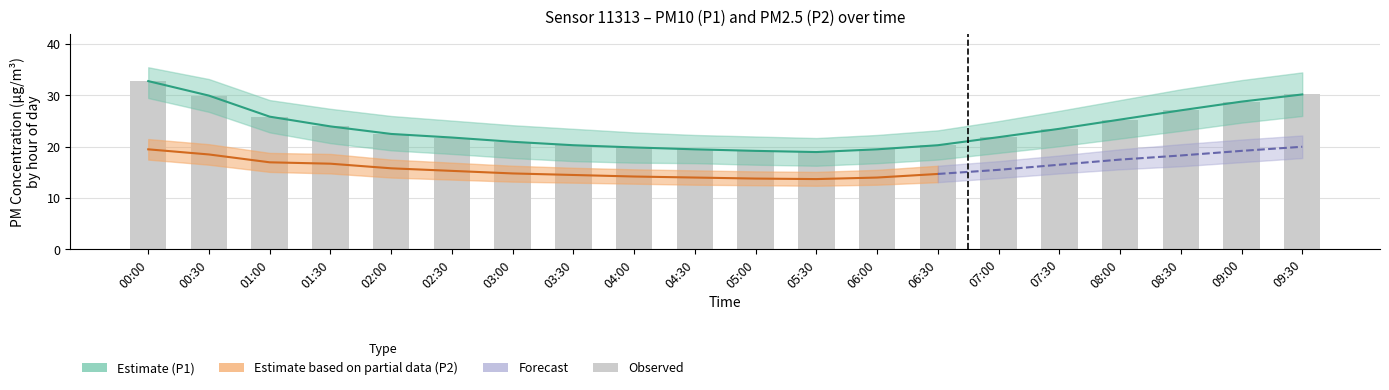

What is the maximum value shown in the chart?

35.5